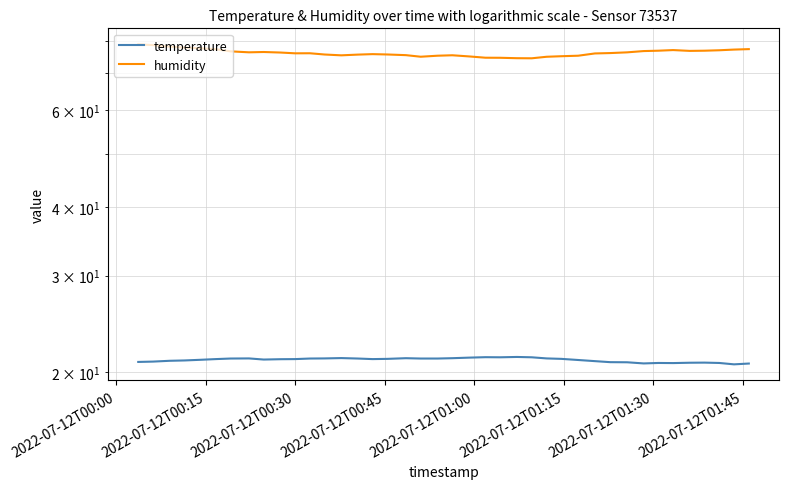

What is the sum of the humidity values at 2022-07-12T00:15 and 2022-07-12T01:30?

155.5